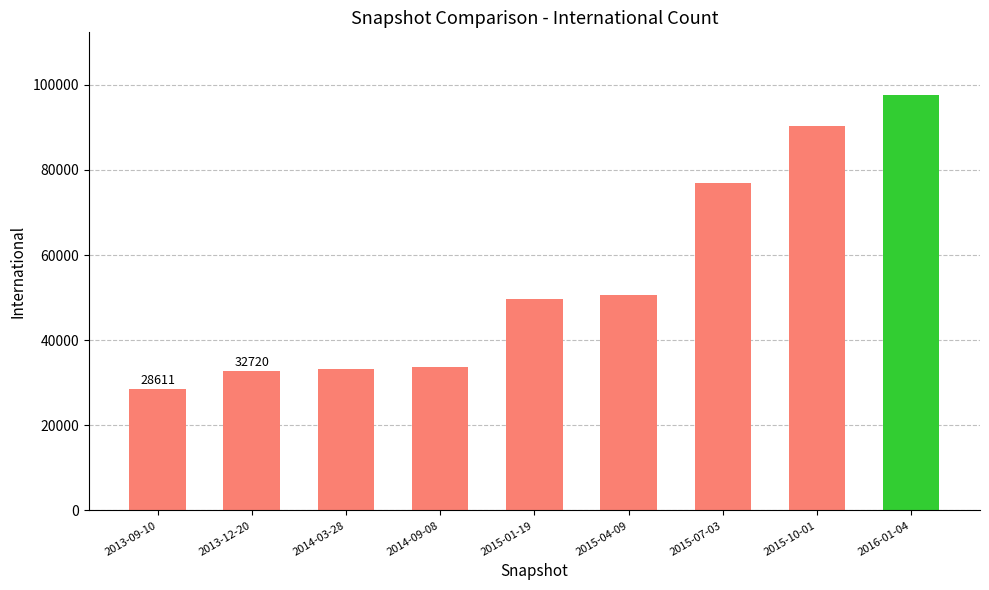

True or false: the data shows 33620 at 2014-09-08.

True